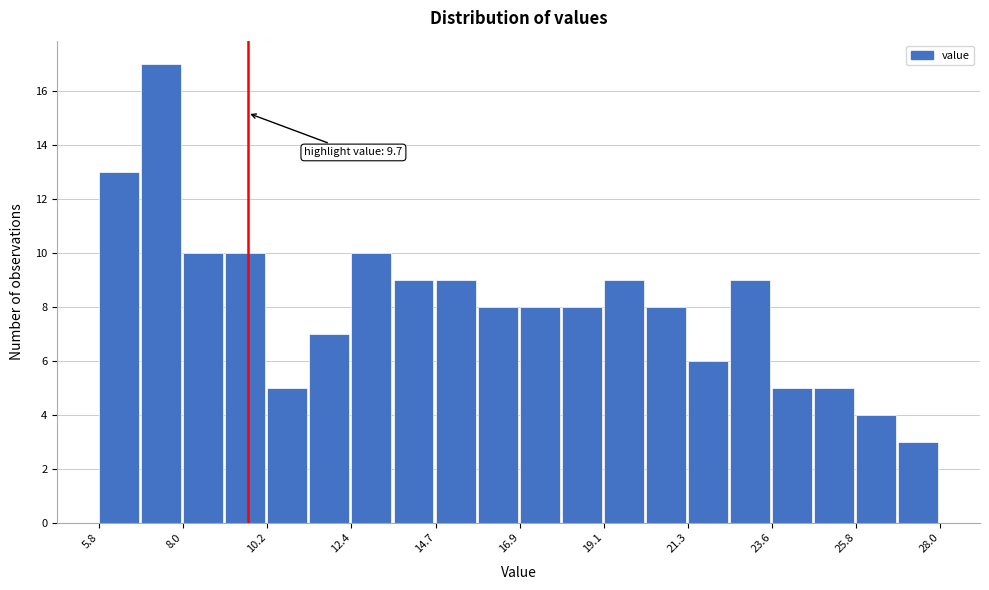

Around what value on the x-axis is the tallest bar? Give the approximate position of its centre, as read against the axis.

7.5